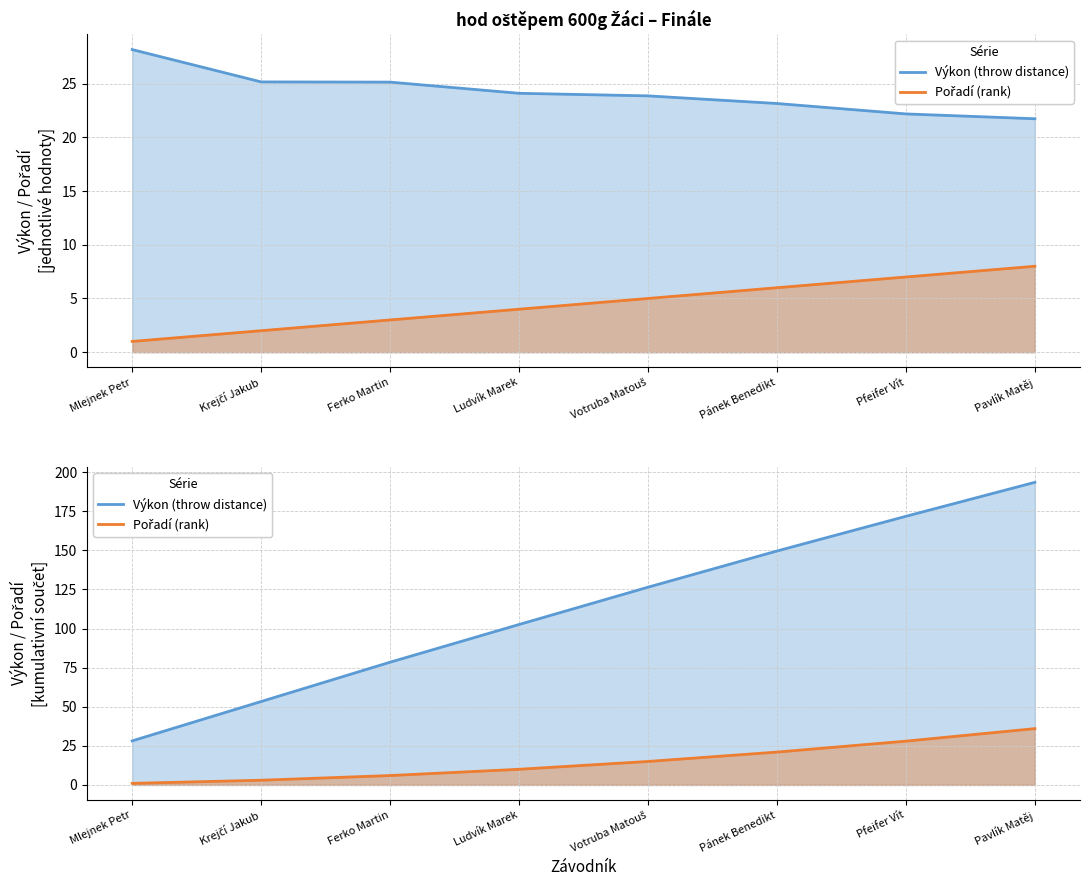

What is the total value across all series at Ferko Martin?

28.1